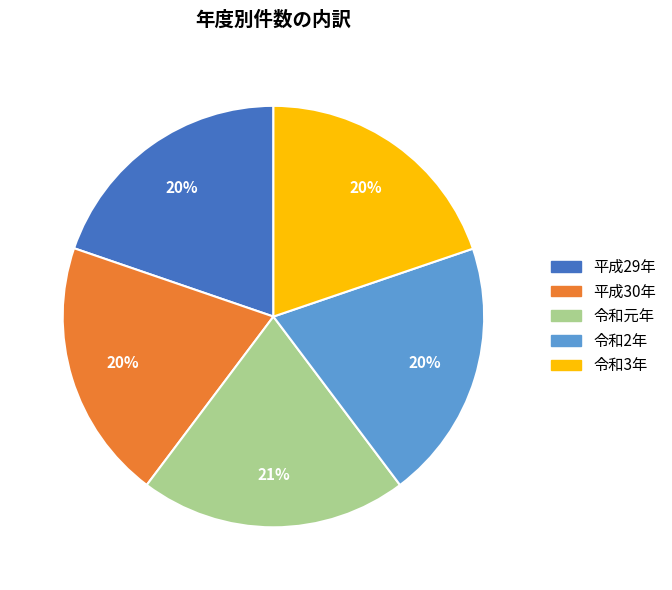

To the nearest percent, what percentage of the pie is 令和2年?

20%